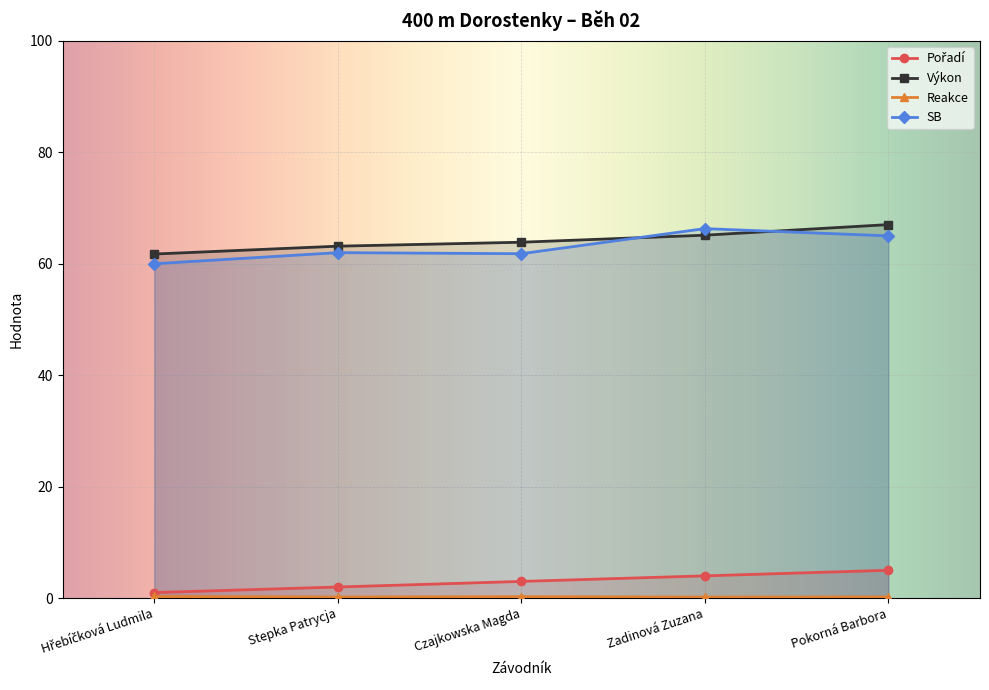

Reading left to right, what are all the values shown in this chart?

Pořadí: 1.0	2.0	3.0	4.0	5.0
Výkon: 61.7	63.1	63.9	65.1	67.0
Reakce: 0.3	0.2	0.3	0.2	0.2
SB: 60.0	62.0	61.8	66.3	65.0